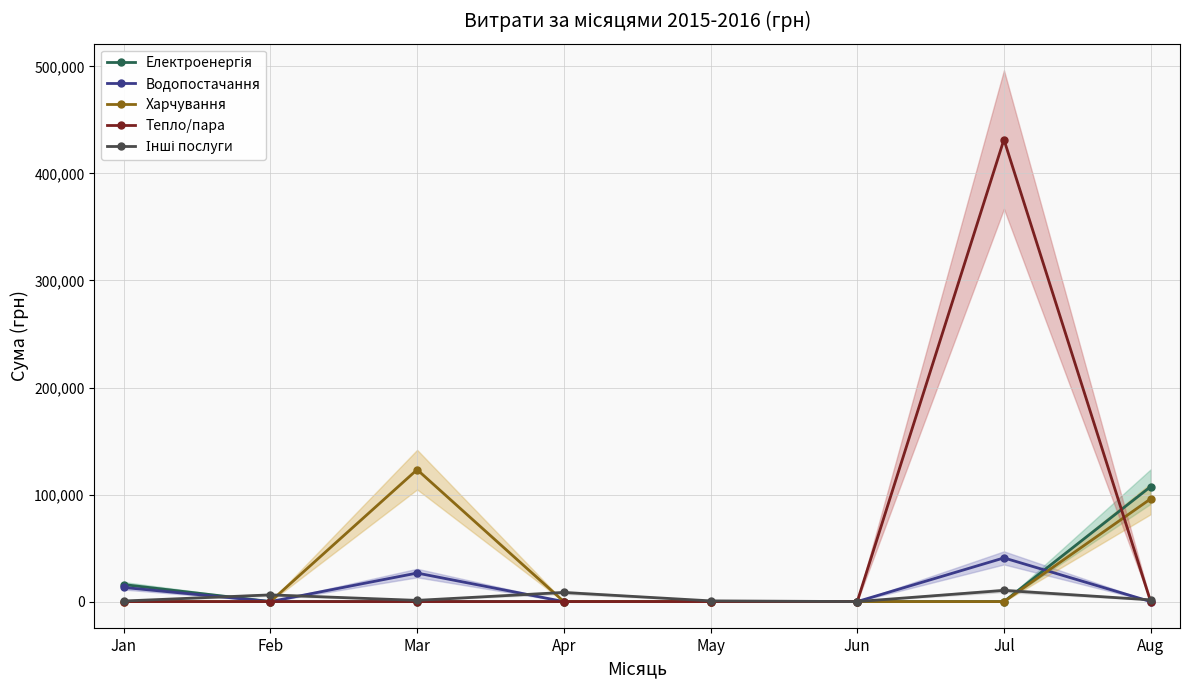

At which category does Інші послуги reach its first local valley?

Mar